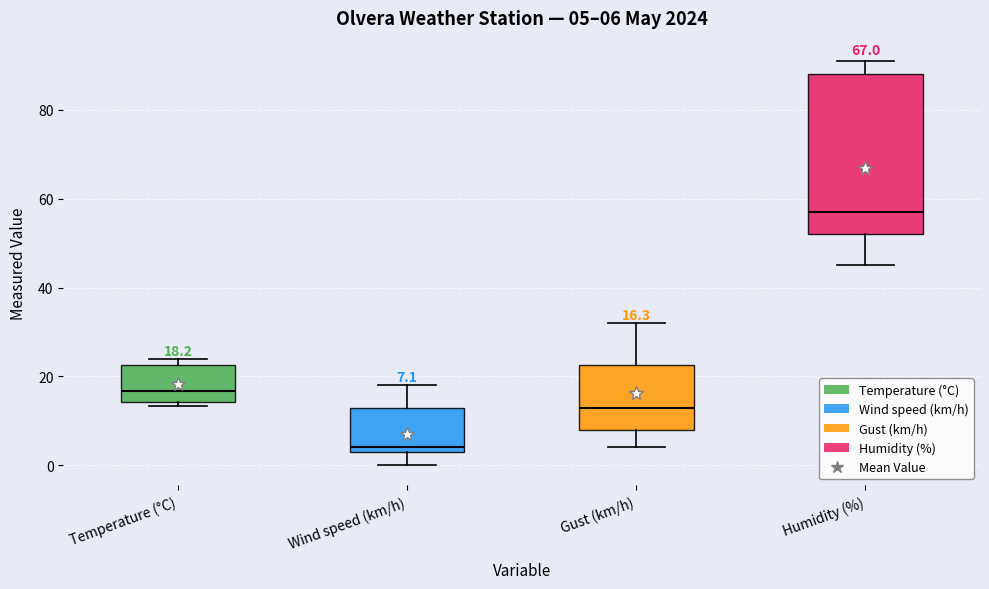

Which box's median line is the lowest?

Wind speed (km/h)